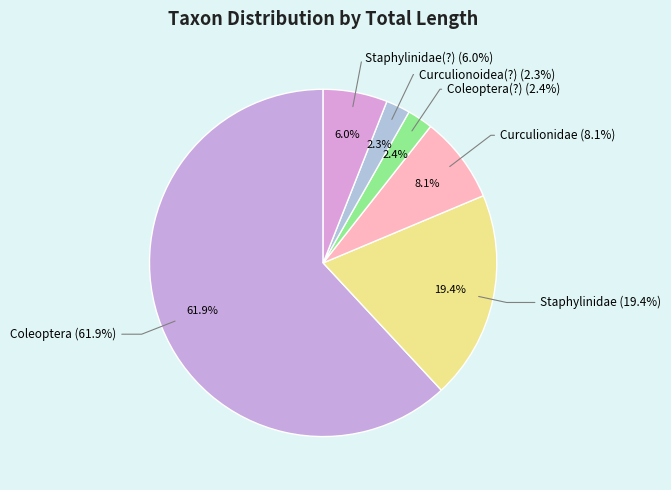

Which slice represents more than half of the pie?

Coleoptera